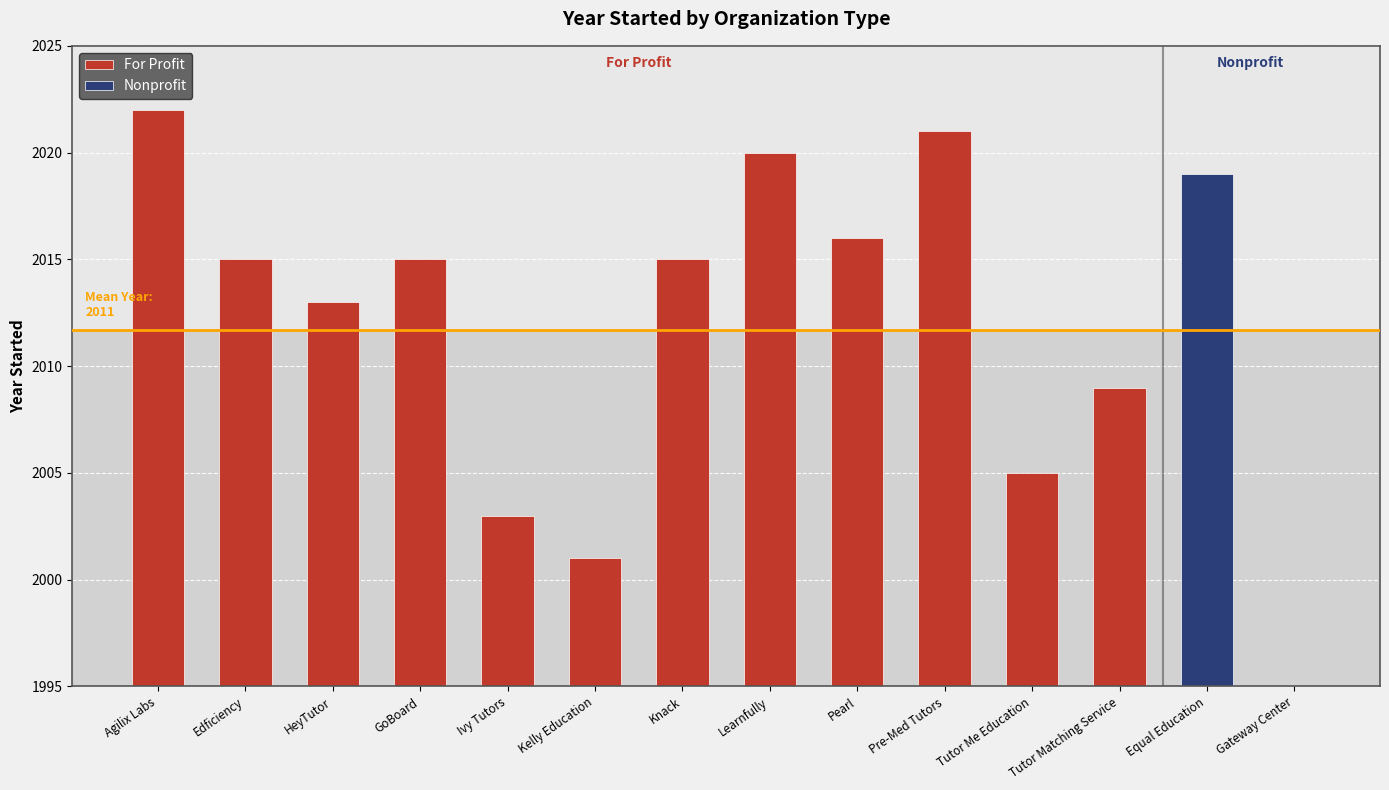

What position from the right is Knack?

6